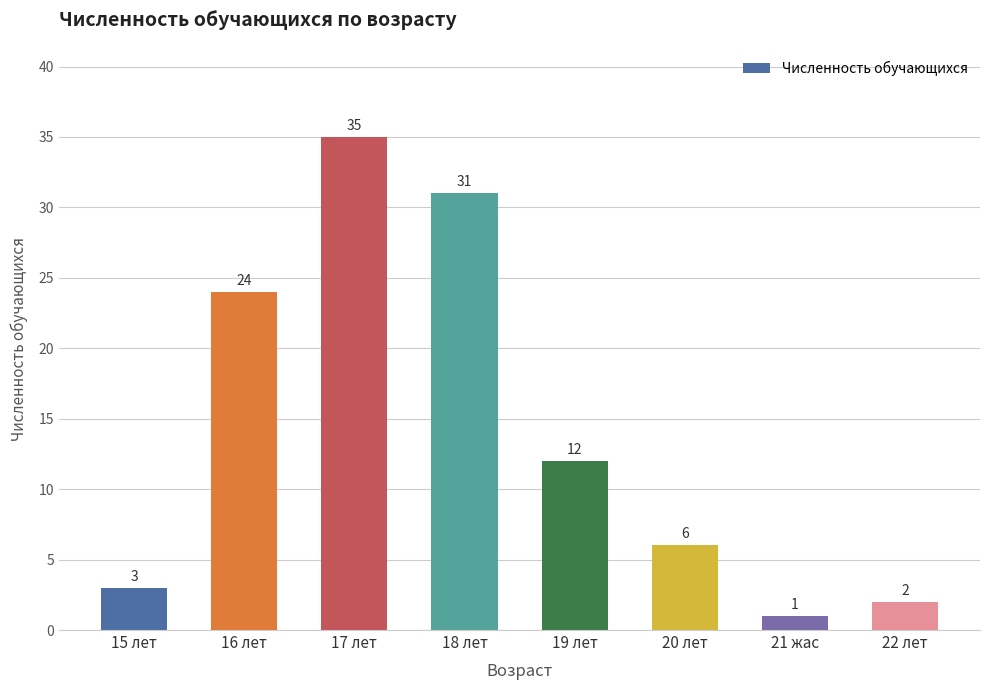

Is it true that the value at 19 лет is 12?

True